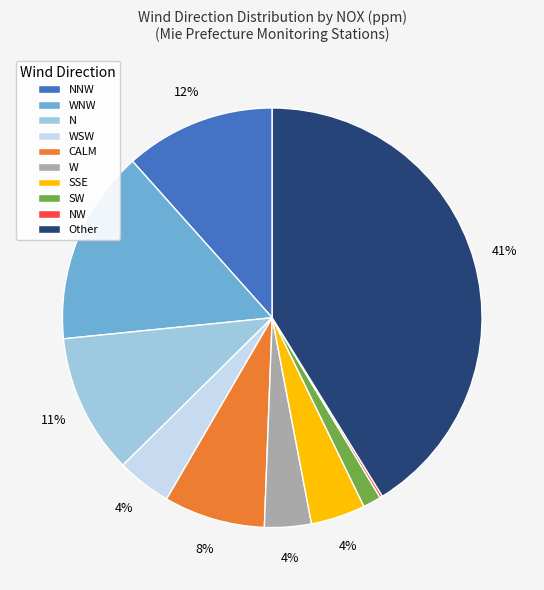

Is it true that Other is 52% of the pie?

False